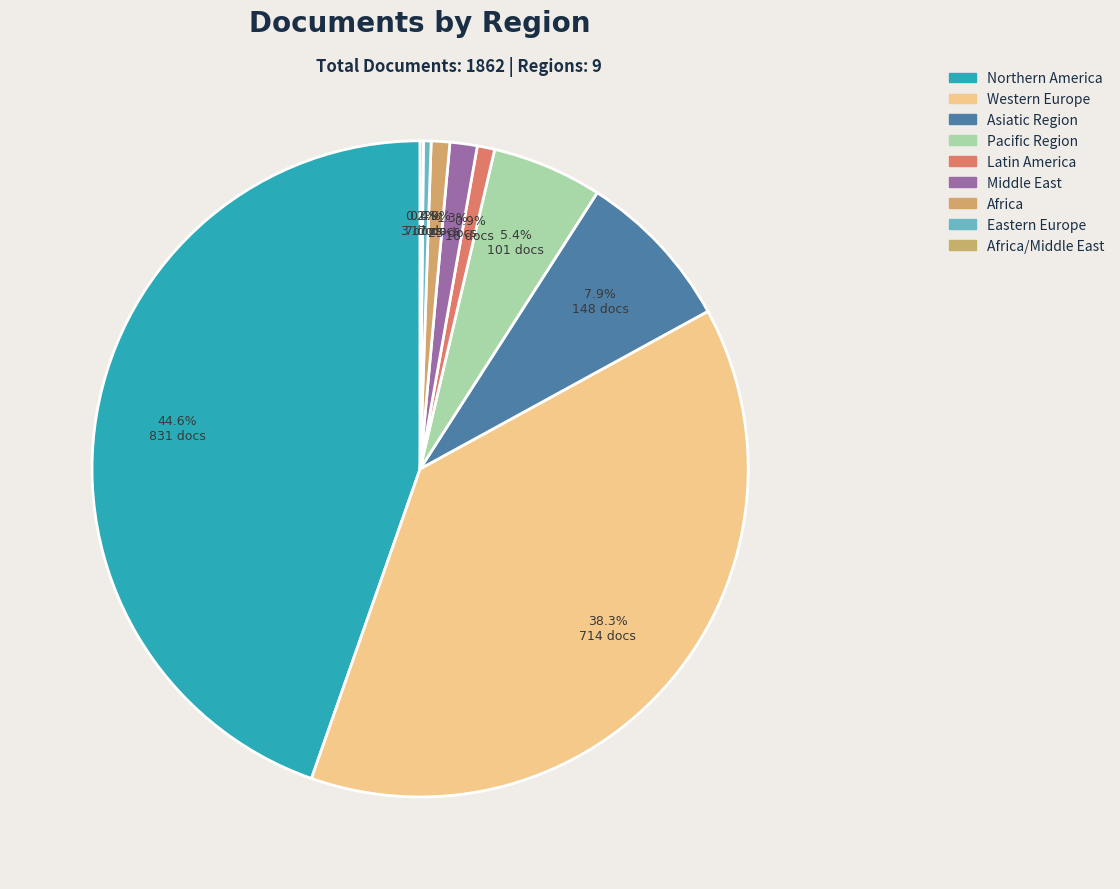

What is the smallest slice in the pie chart?

Africa/Middle East